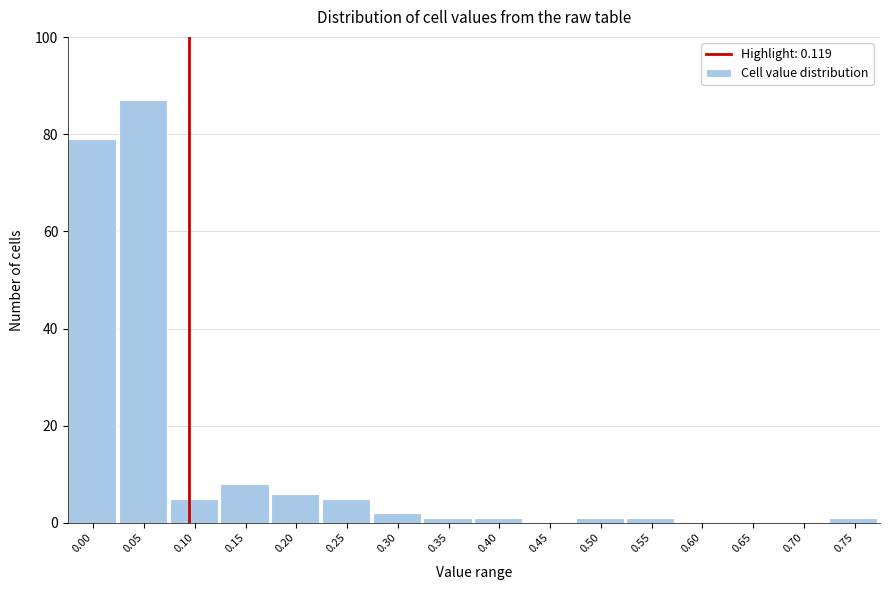

Reading right to left, what are all the values shown in this chart?

0.75=1	0.70=0	0.65=0	0.60=0	0.55=1	0.50=1	0.45=0	0.40=1	0.35=1	0.30=2	0.25=5	0.20=6	0.15=8	0.10=5	0.05=87	0.00=79